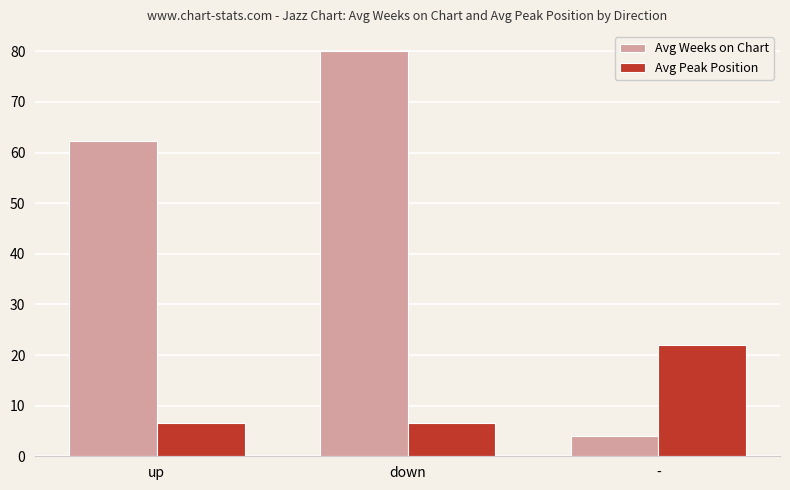

At -, list the series in order from smallest to largest.

Avg Weeks on Chart, Avg Peak Position